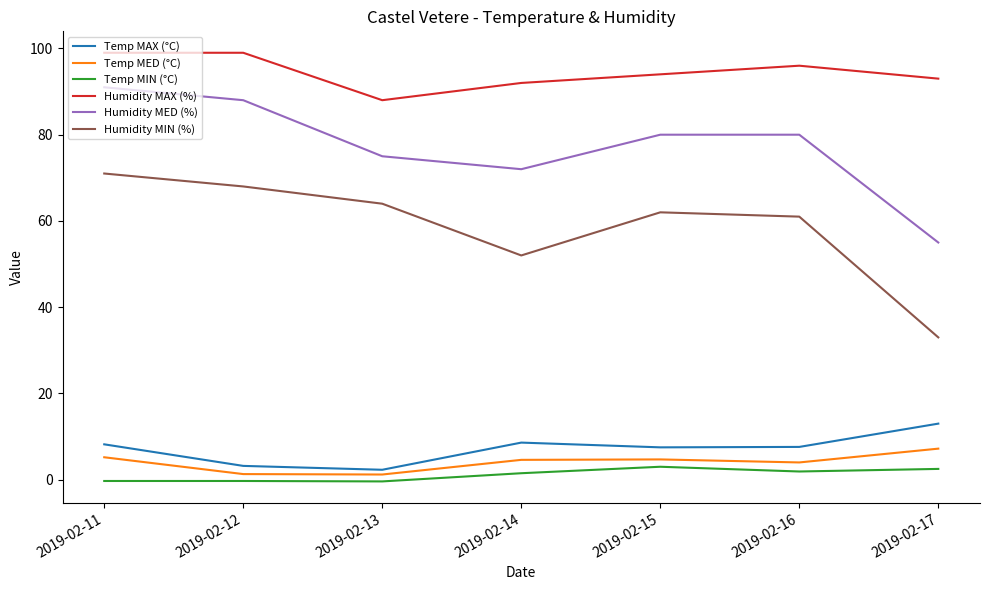

The Temp MAX (°C) series shows 7.5 at 2019-02-15. True or false?

True